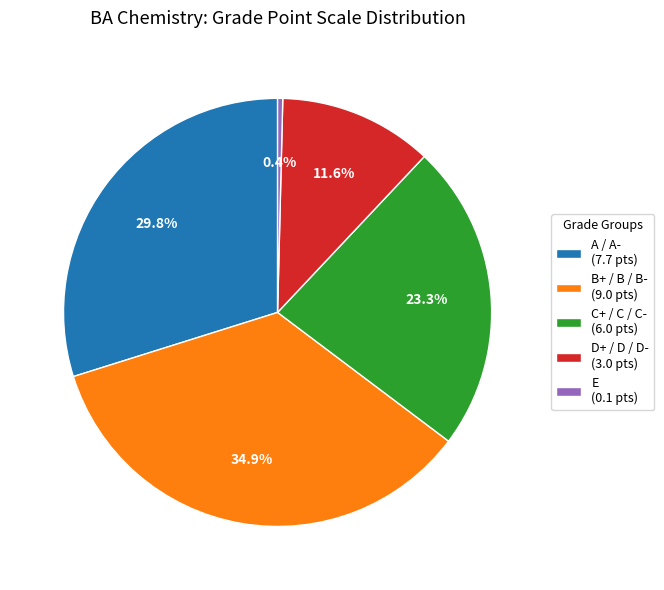

Does any single category account for the majority?

No